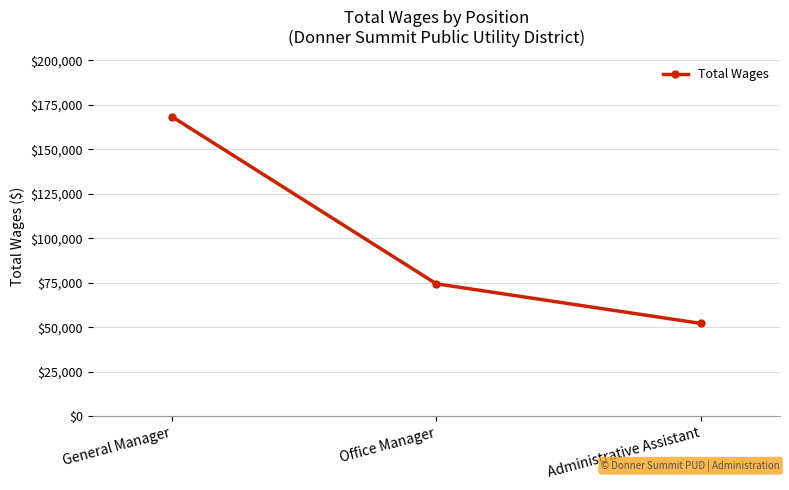

How many distinct data groups are displayed?

1